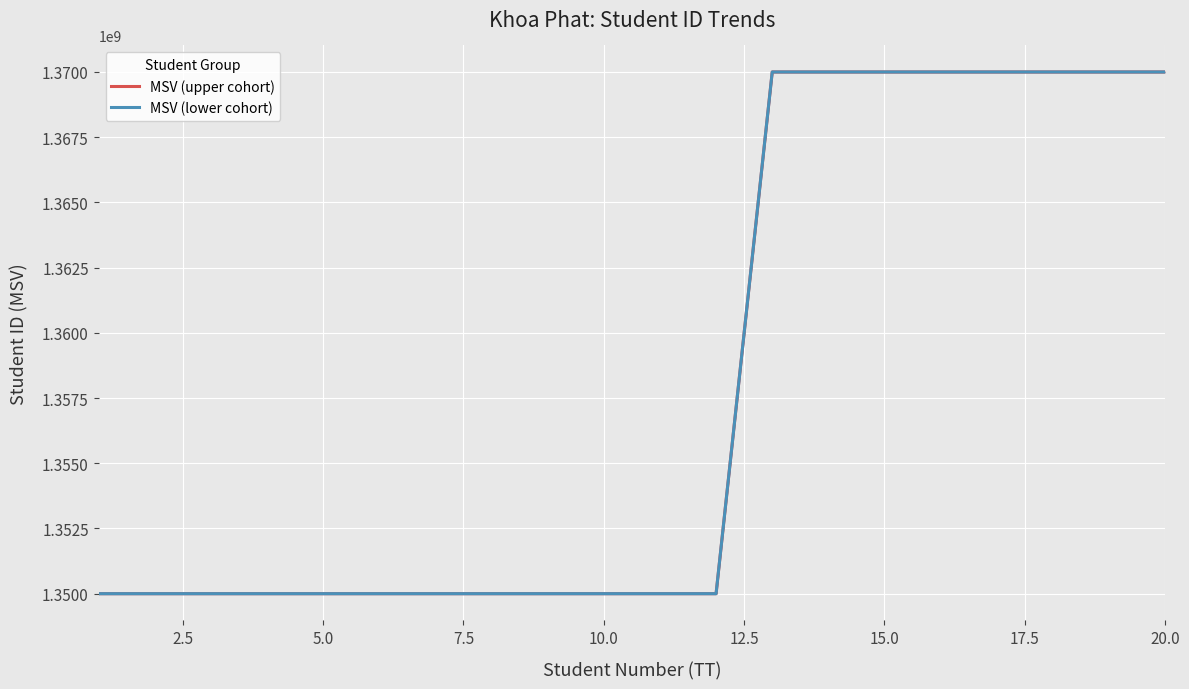

What is the maximum value for MSV (lower cohort)?

1370000290